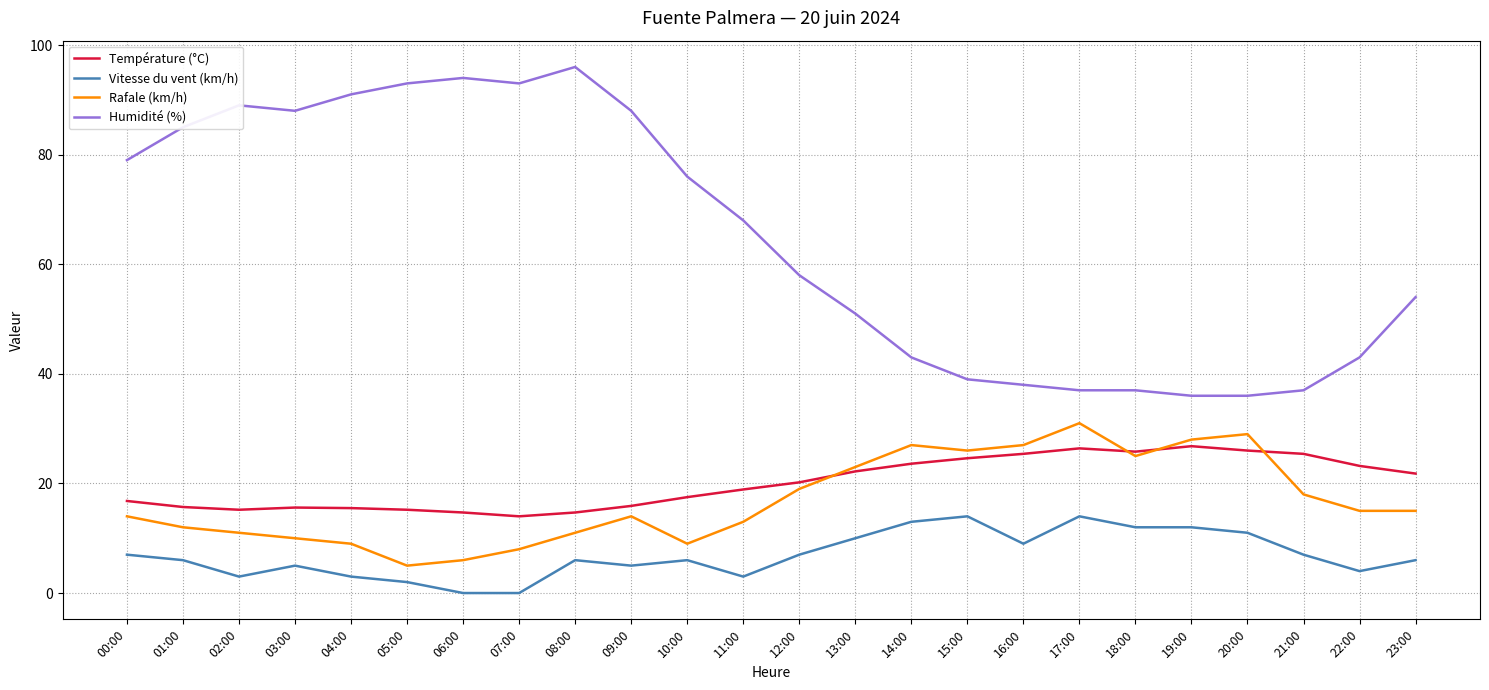

At which label is Humidité (%) closest to 66?

11:00